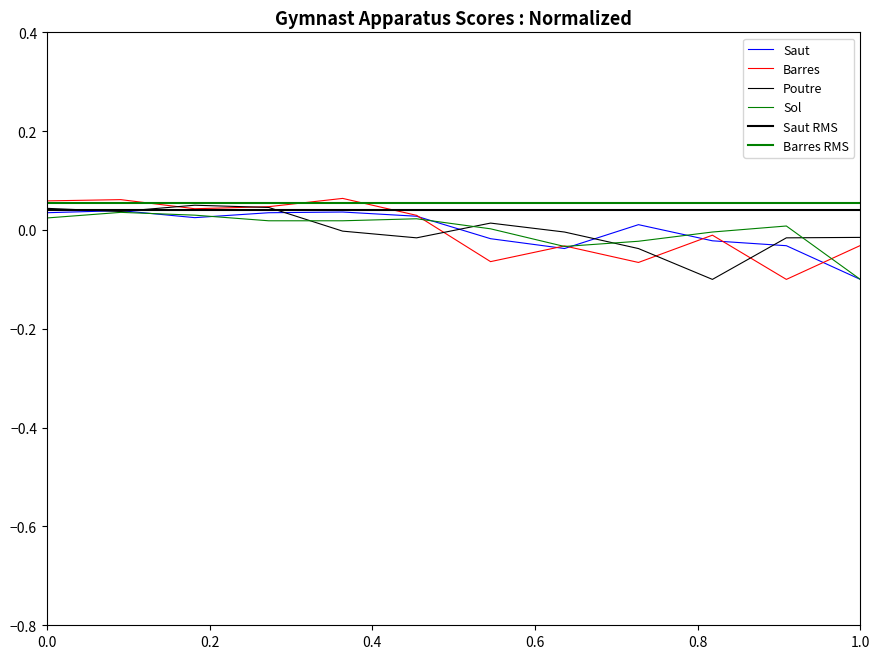

Does the chart have visible grid lines?

No